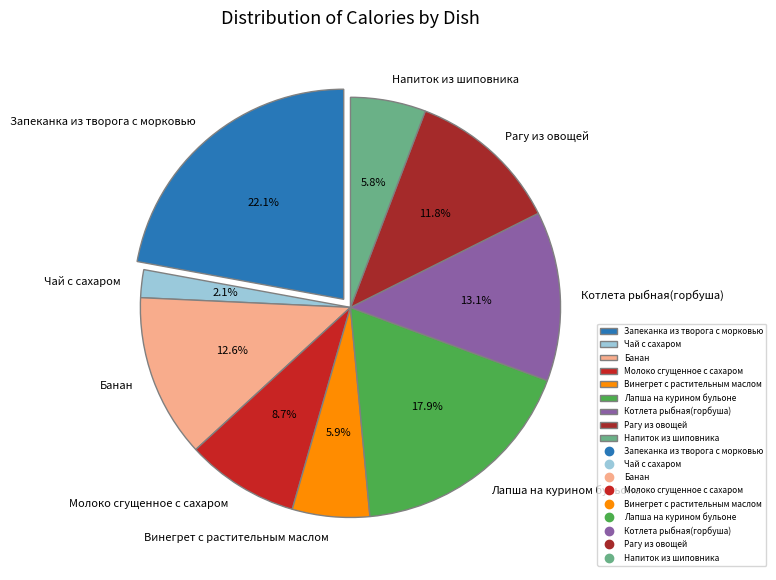

Between Напиток из шиповника and Рагу из овощей, which is larger?

Рагу из овощей